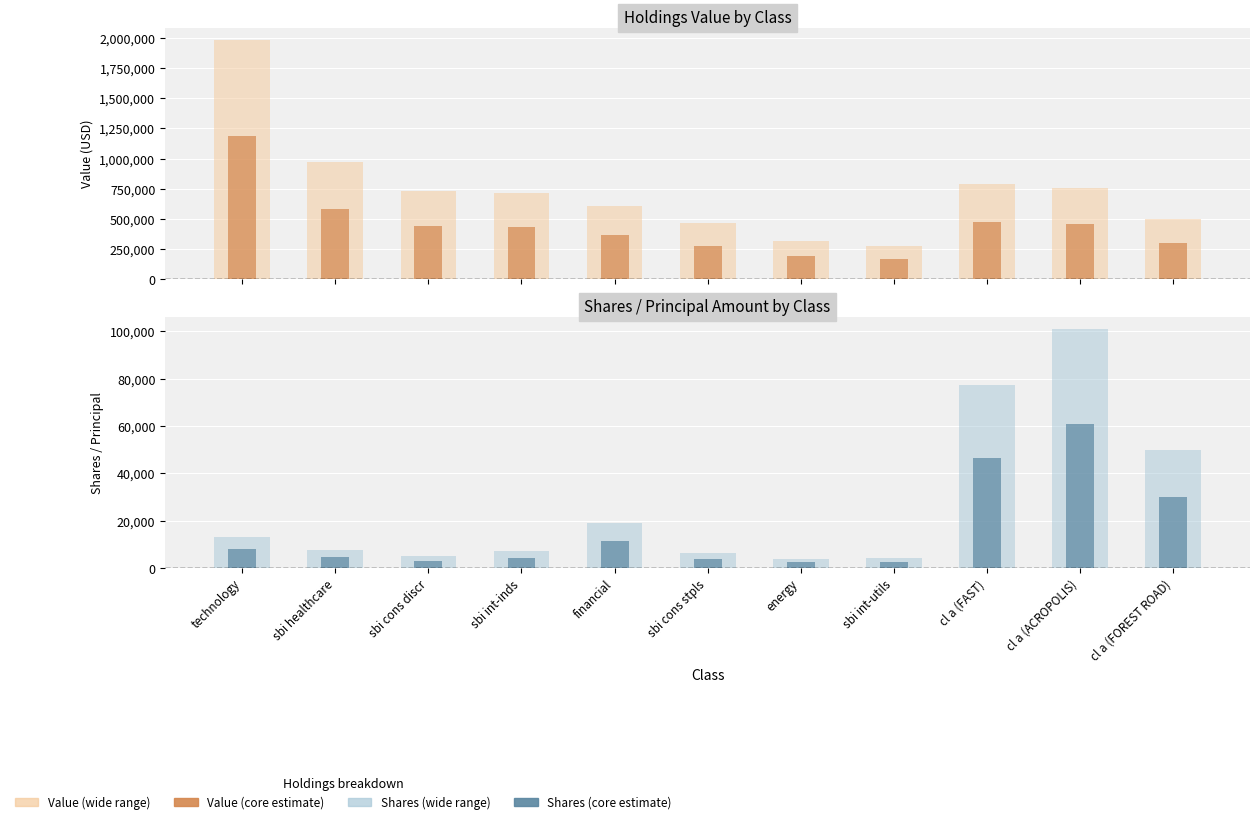

What is the sum of all Shares (light) values?

293807.0